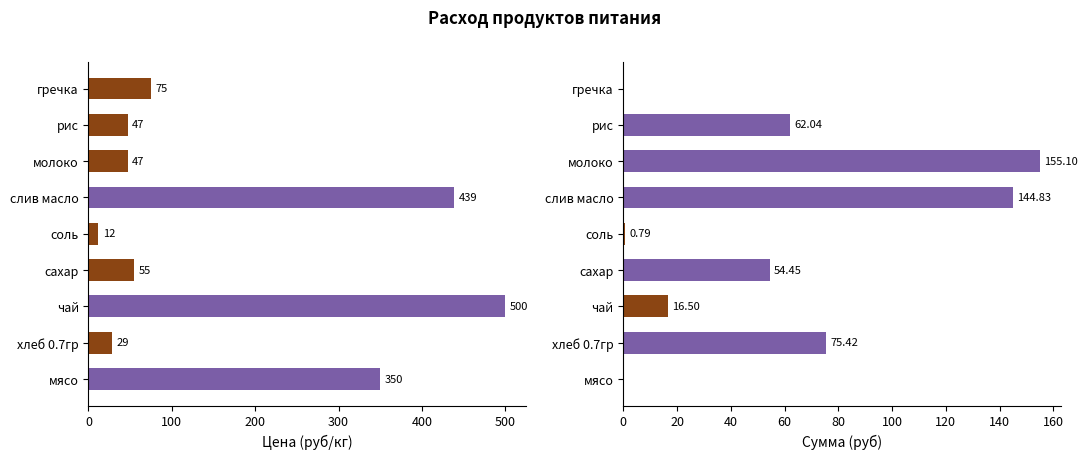

How many values in the Сумма (руб) series are below 54?

4